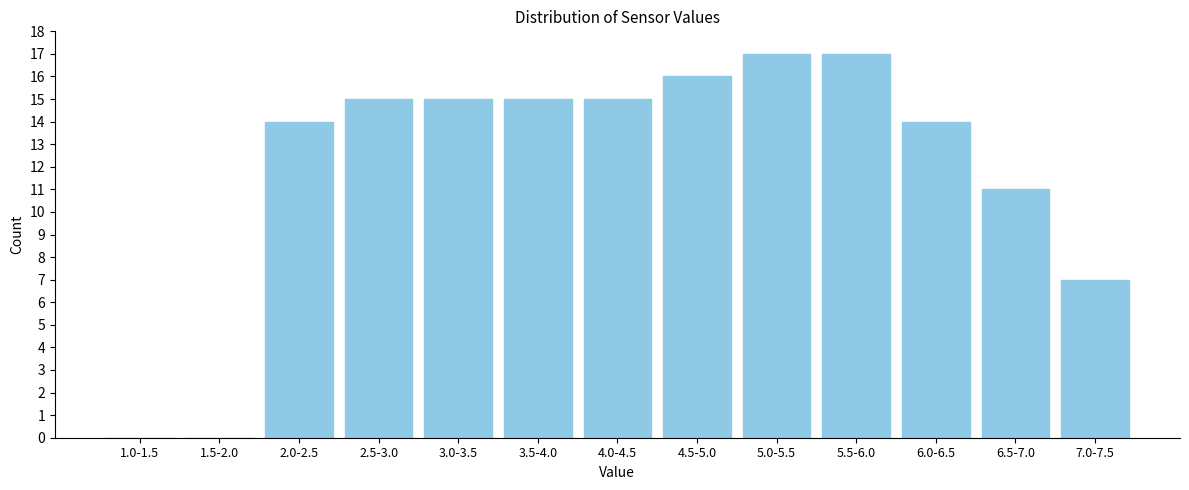

Reading left to right, extract all data points from this chart.

1.0-1.5=0	1.5-2.0=0	2.0-2.5=14	2.5-3.0=15	3.0-3.5=15	3.5-4.0=15	4.0-4.5=15	4.5-5.0=16	5.0-5.5=17	5.5-6.0=17	6.0-6.5=14	6.5-7.0=11	7.0-7.5=7